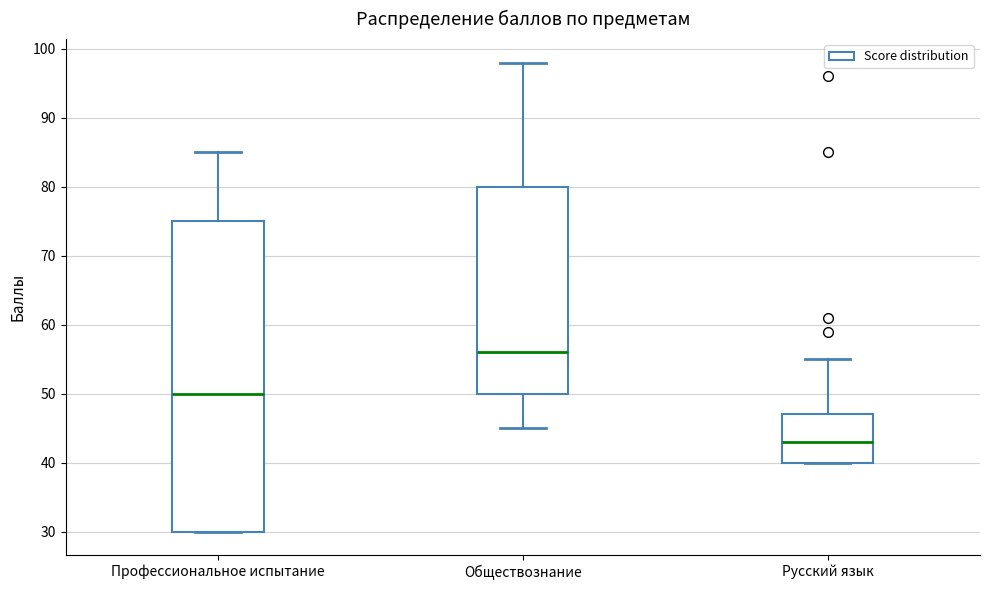

Which box's median line is the highest?

Обществознание